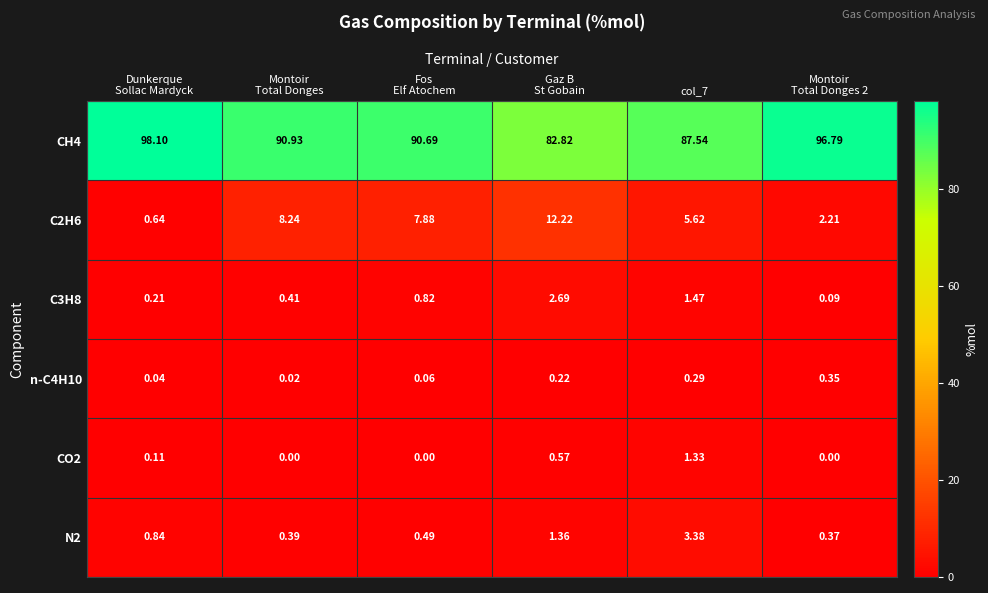

Count the number of categories in the chart.

6